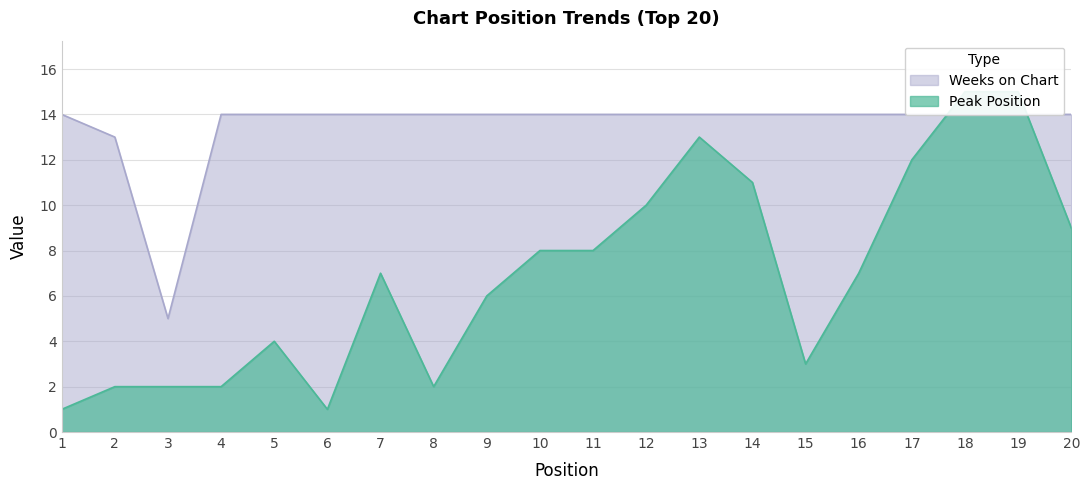

Reading left to right, extract all data points from this chart.

Peak Position: 1=1	2=2	3=2	4=2	5=4	6=1	7=7	8=2	9=6	10=8	11=8	12=10	13=13	14=11	15=3	16=7	17=12	18=15	19=15	20=9
Weeks on Chart: 1=14	2=13	3=5	4=14	5=14	6=14	7=14	8=14	9=14	10=14	11=14	12=14	13=14	14=14	15=14	16=14	17=14	18=14	19=14	20=14